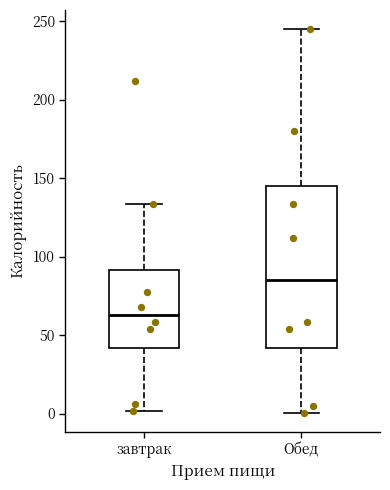

Where does the upper whisker of the box for Обед end on the y-axis? The values are not printed on the chart, so give them approximately, as read against the axis.

245